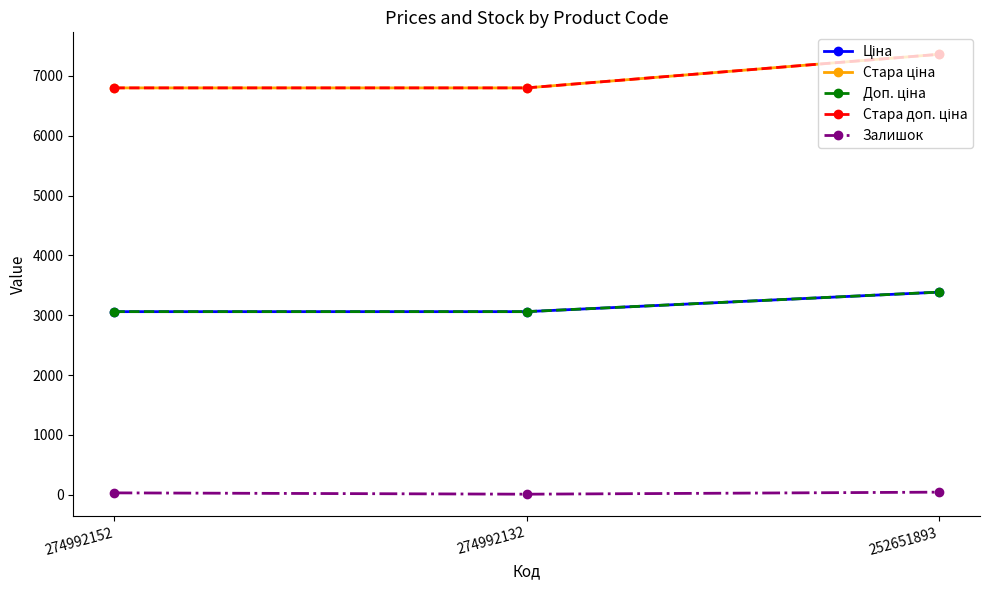

Does the chart have visible grid lines?

No